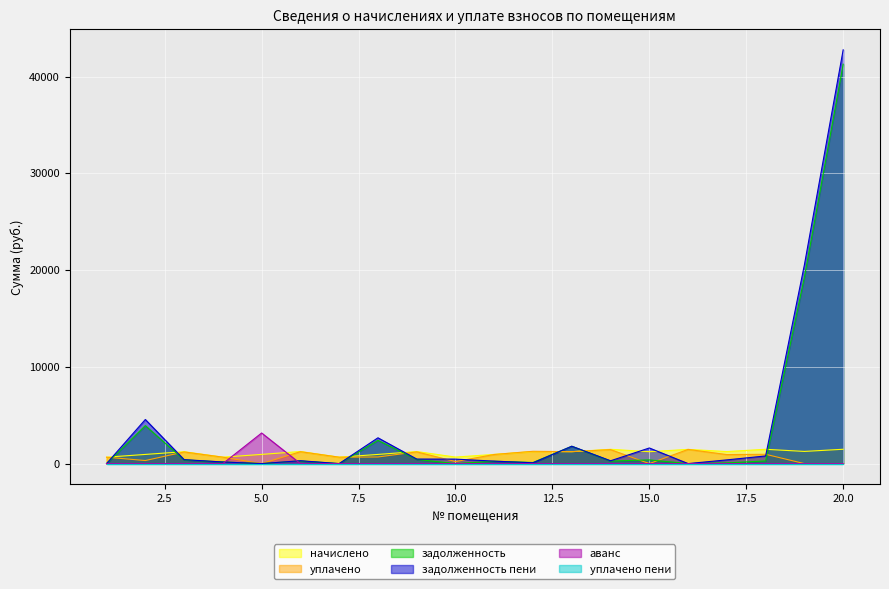

What value does the уплачено series have at 4?

665.3